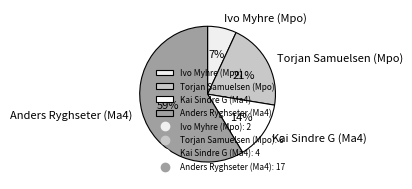

What is the majority slice?

Anders Ryghseter (Ma4)